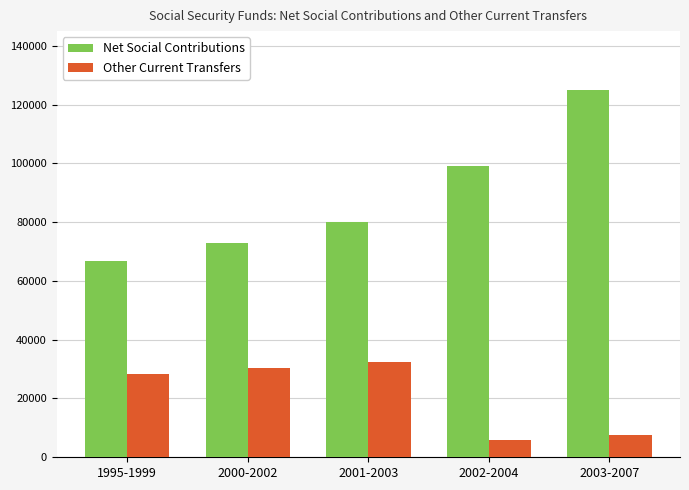

Count the number of categories in the chart.

5